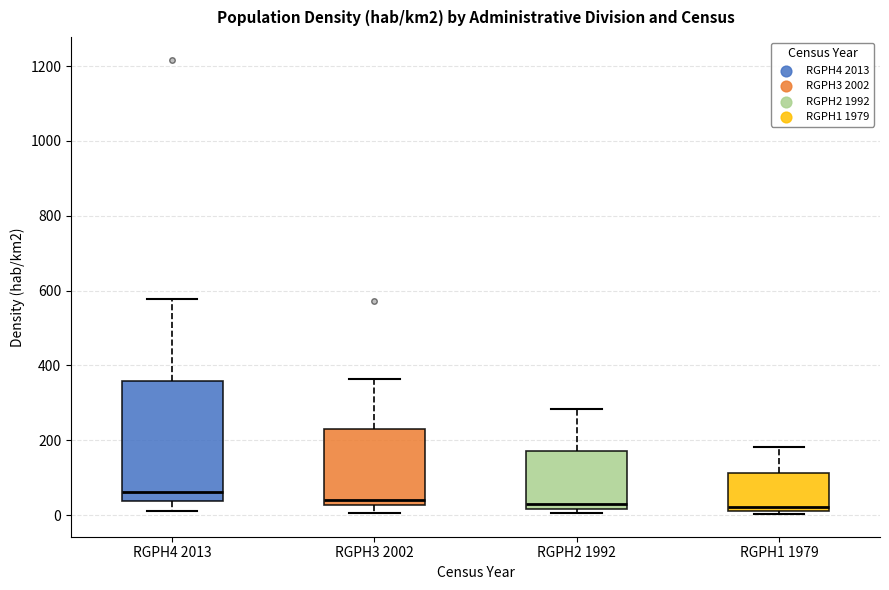

Reading left to right, transcribe this box plot: for each box, give where its median line is, the range the box spans, and where its two whiskers end, as read against the y-axis. The values are not printed on the chart, so give them approximately, as read against the axis.

RGPH4 2013: median 60, box 40 to 360, whiskers 20 to 580
RGPH3 2002: median 40, box 20 to 240, whiskers 0 to 360
RGPH2 1992: median 20 (just above the box's lower edge), box 20 to 180, whiskers 0 to 280
RGPH1 1979: median 20 (just above the box's lower edge), box 20 to 120, whiskers 0 to 180